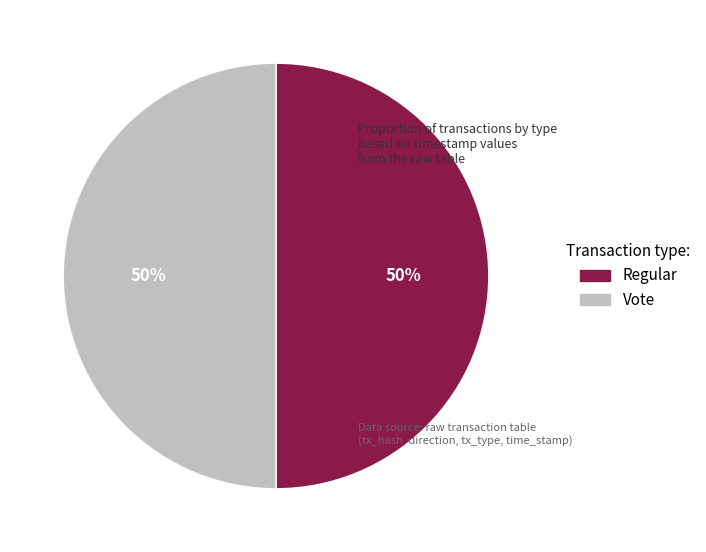

Count the number of slices in the pie.

2